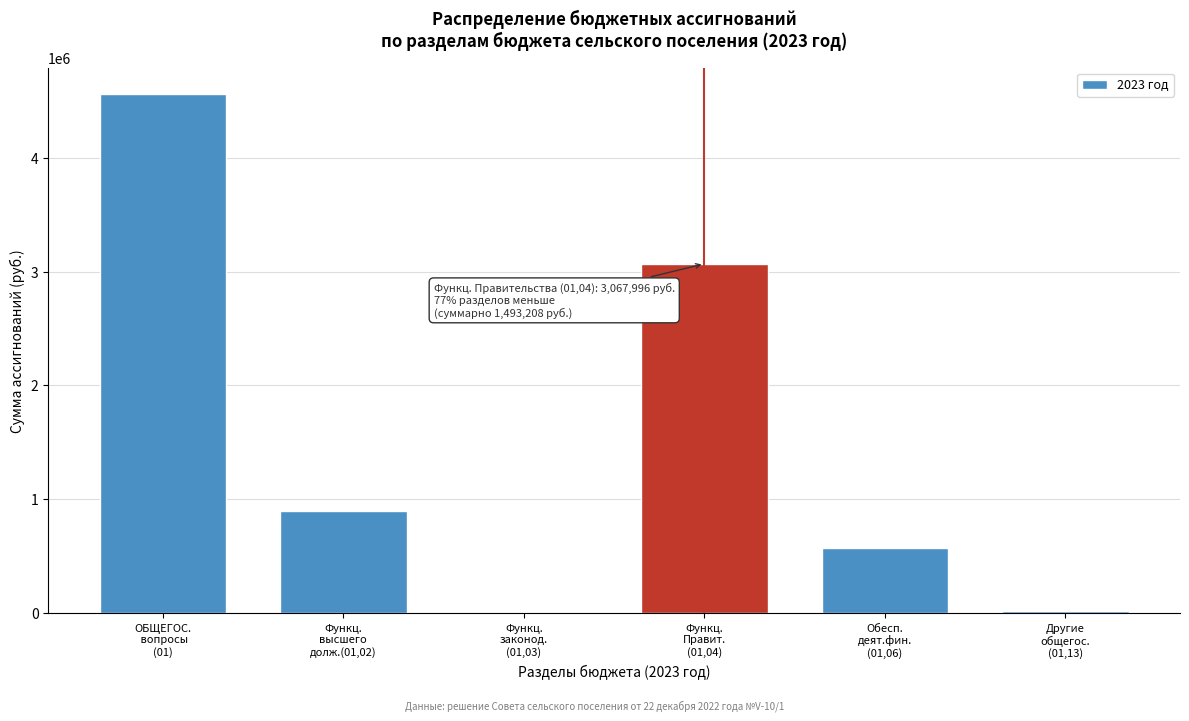

What is the maximum value shown in the chart?

4561203.6